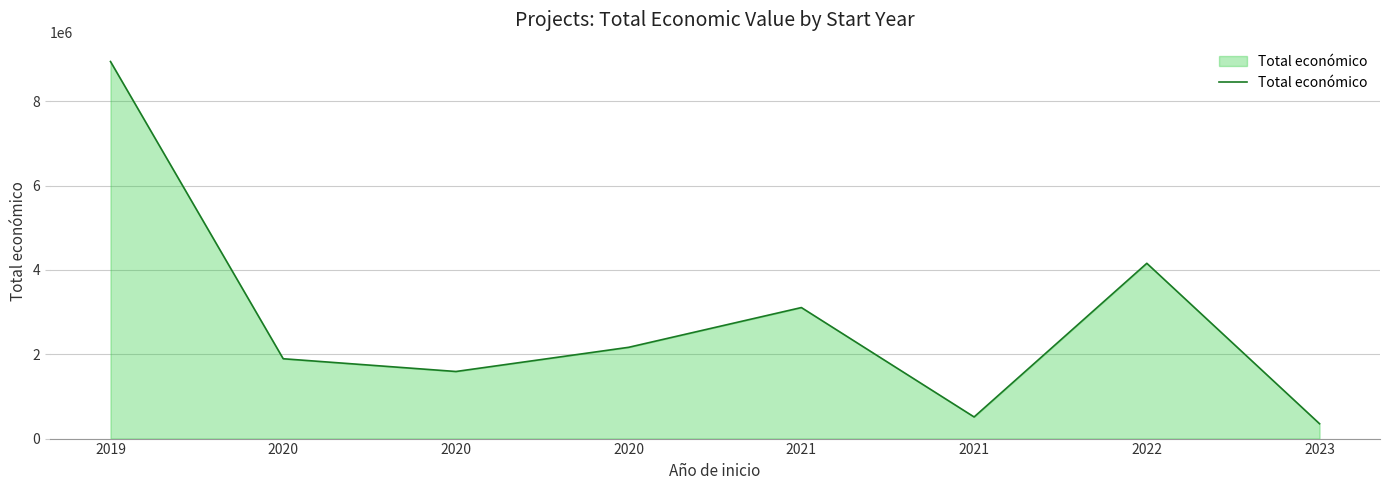

List the labels in order of value, smallest first.

2023, 2021, 2020, 2020, 2020, 2021, 2022, 2019